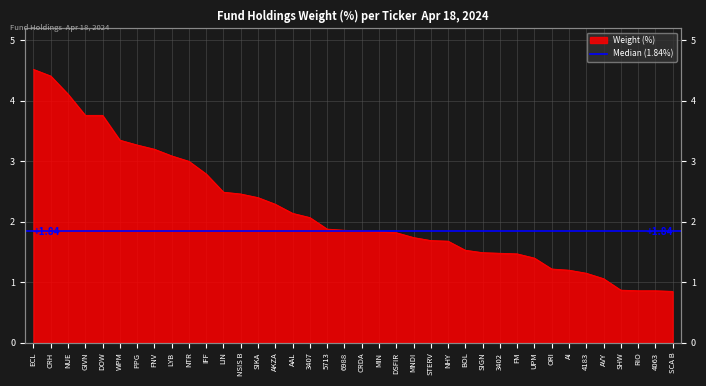

How many values are below 1?

4